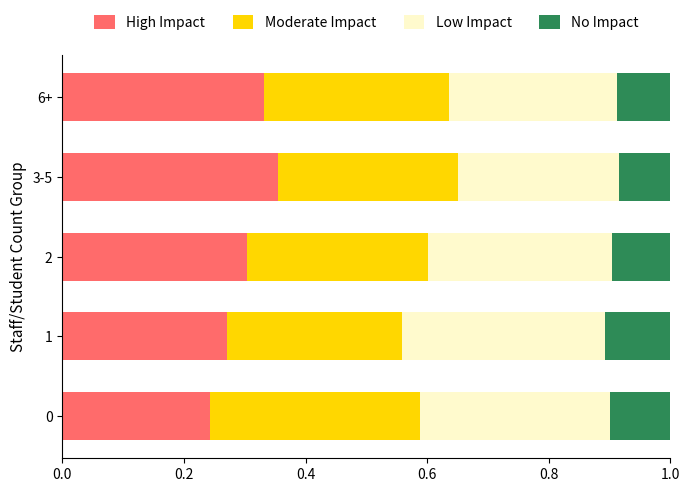

How many distinct data groups are displayed?

4